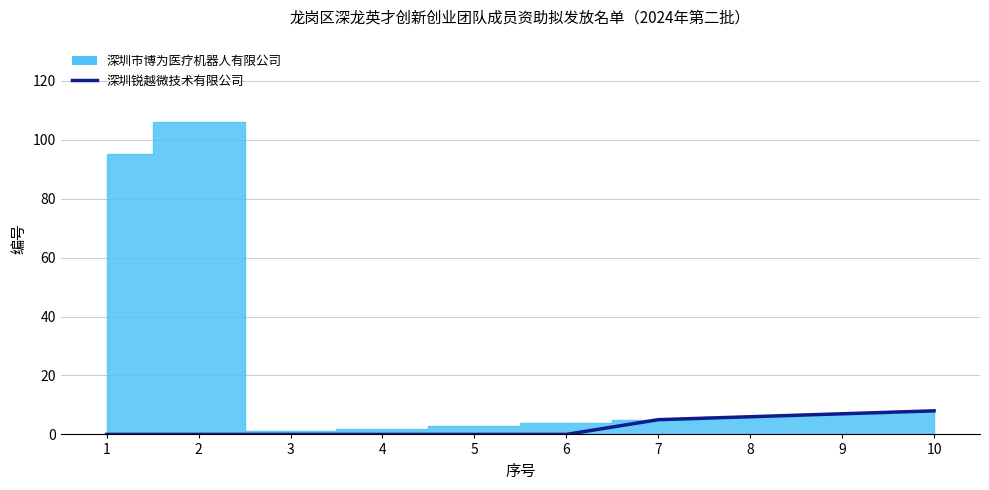

Which category has the highest value across all series?

10